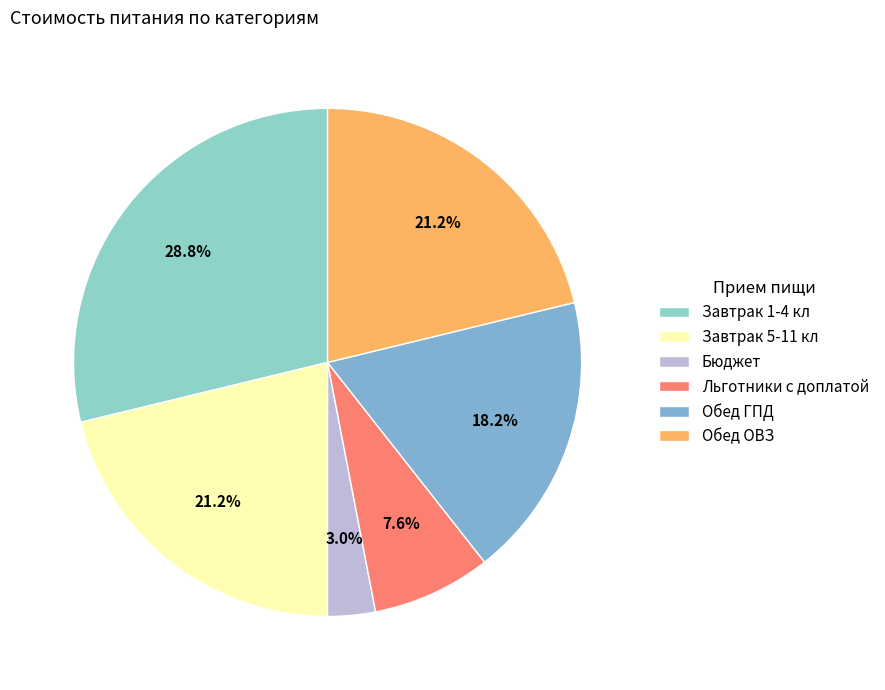

To the nearest percent, what is the average slice percentage?

17%